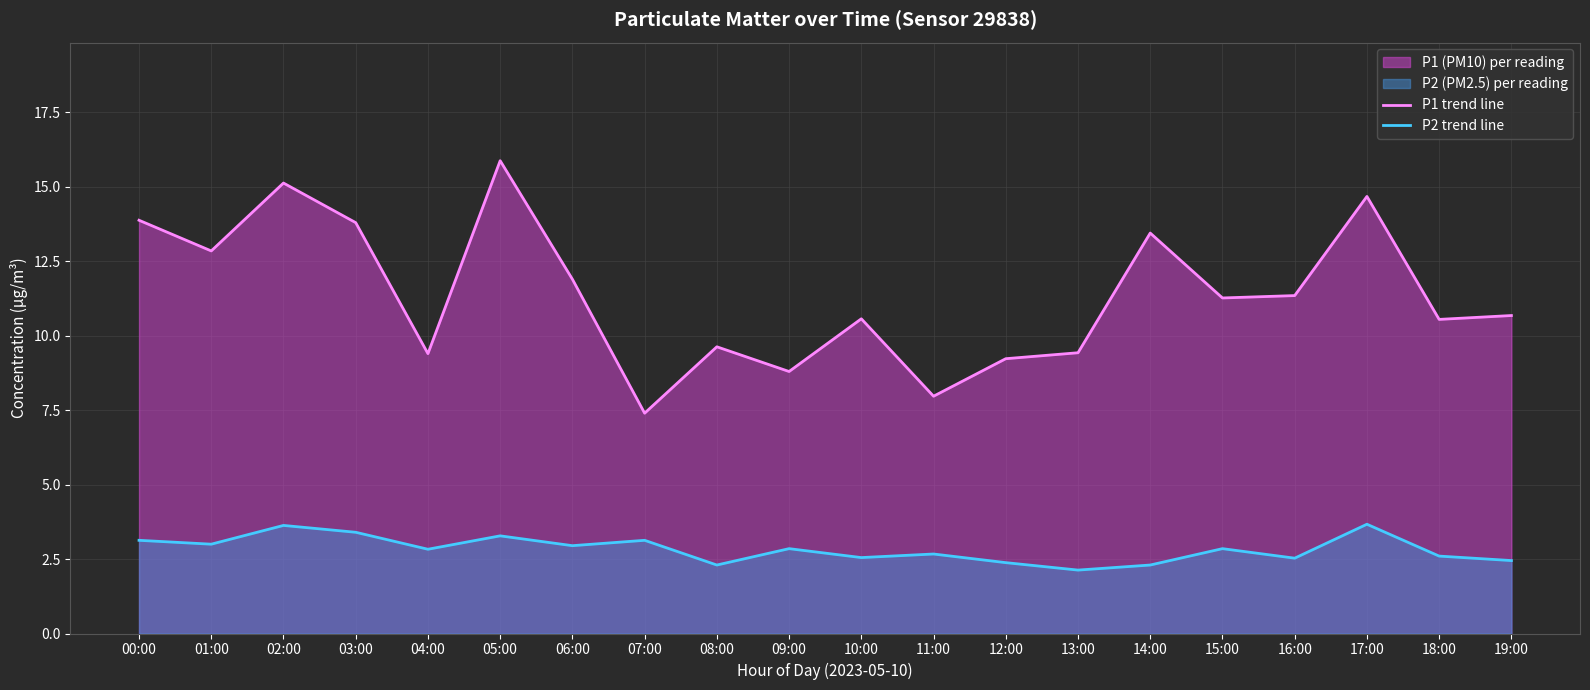

Does the chart display data point markers on the line(s)?

No